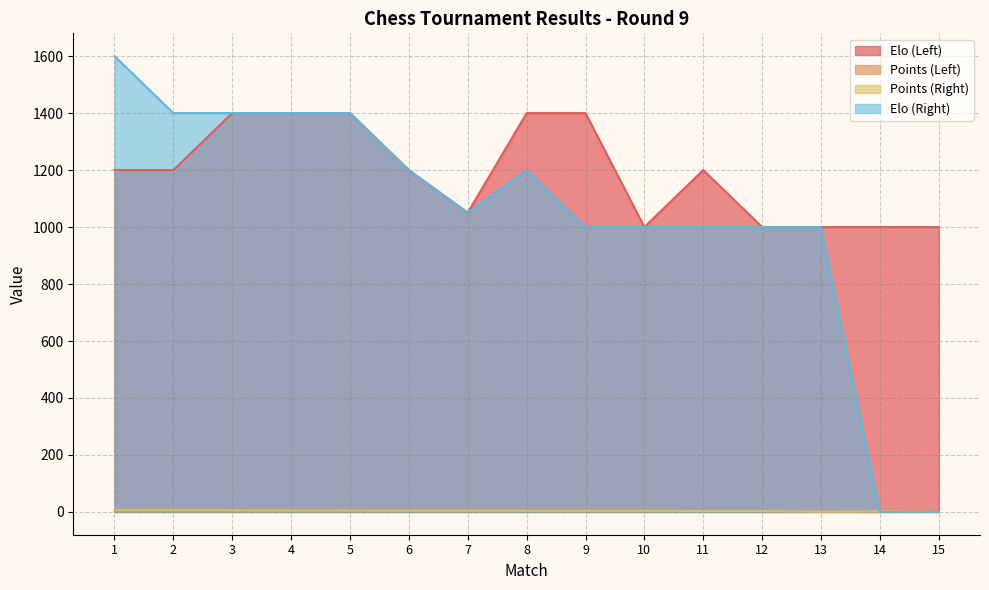

How many Elo (Left) values are between 1000 and 1400?

15